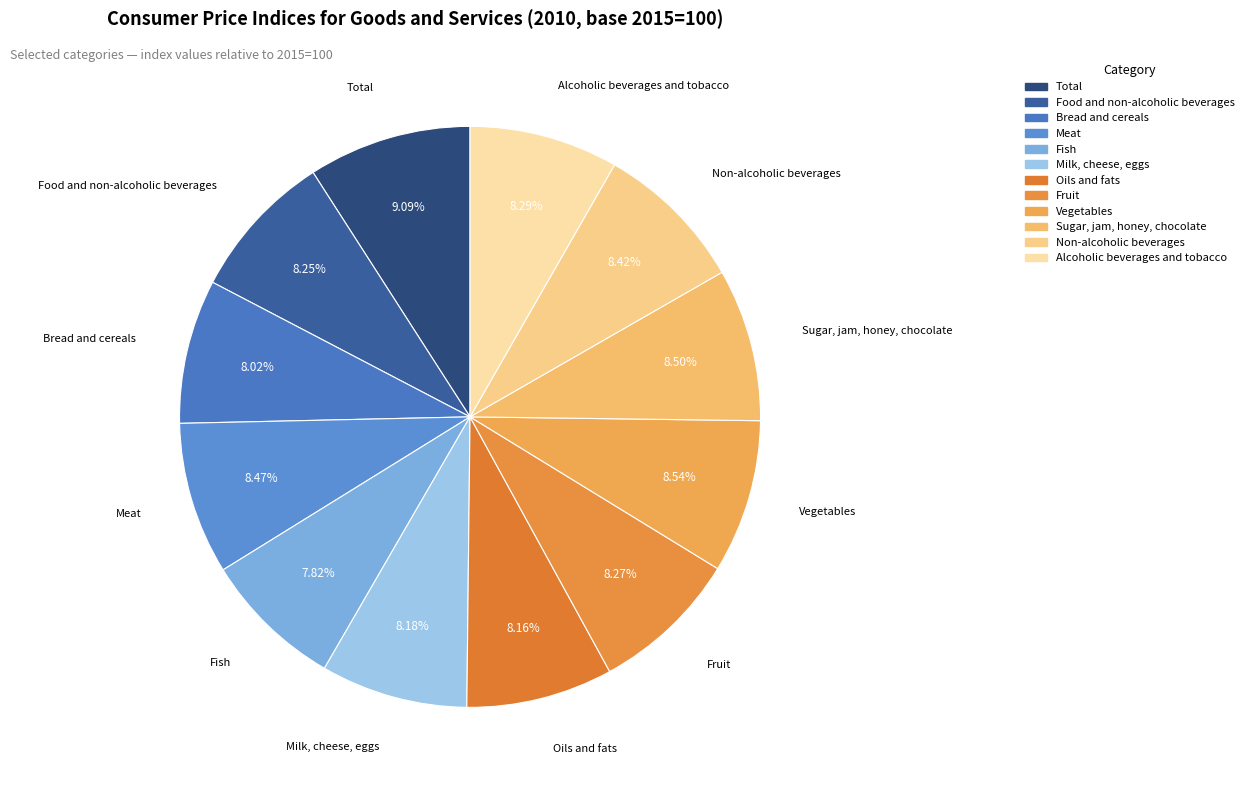

How many slices are in this pie chart?

12